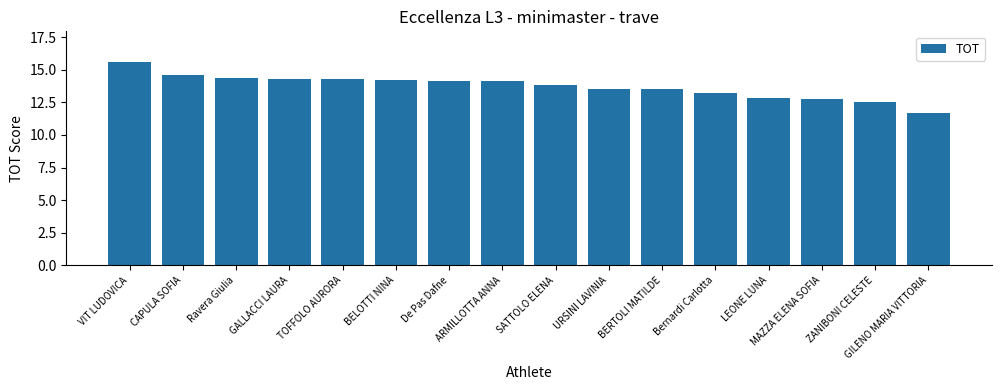

What is the minimum value shown in the chart?

11.7